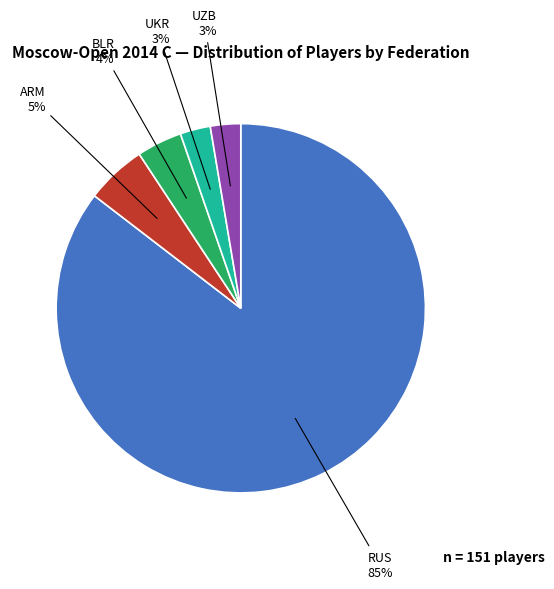

Does any single category account for the majority?

Yes